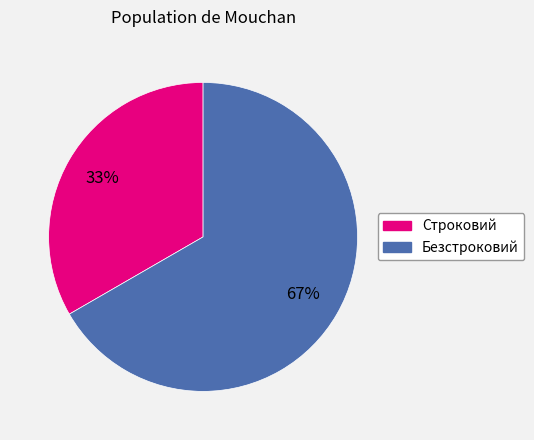

Between Безстроковий and Строковий, which is larger?

Безстроковий